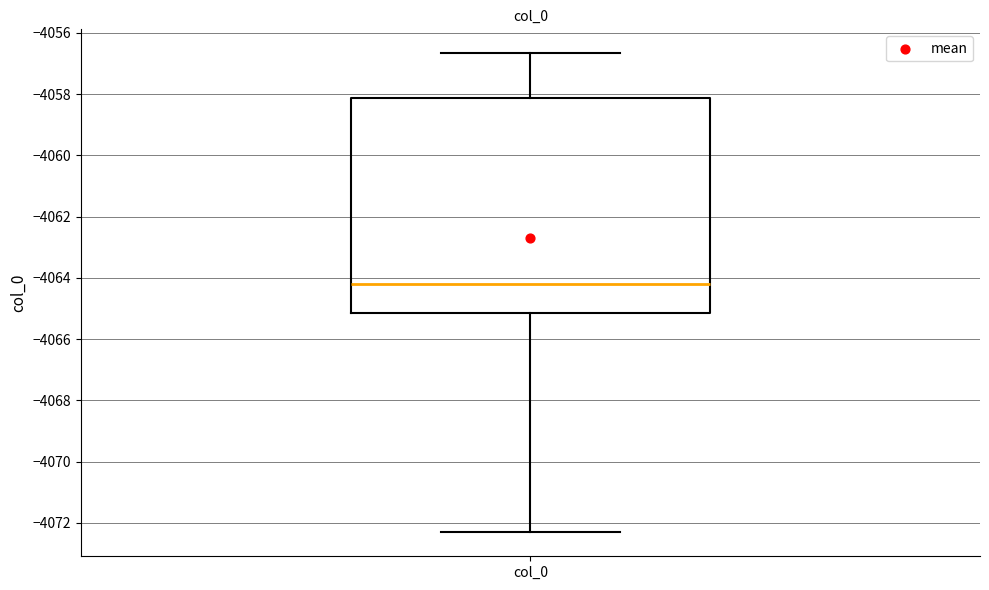

Transcribe this box plot: give where the median line is, the range the box spans, and where the two whiskers end, as read against the y-axis. The values are not printed on the chart, so give them approximately, as read against the axis.

median -4064.2, box -4065.2 to -4058.2, whiskers -4072.4 to -4056.6